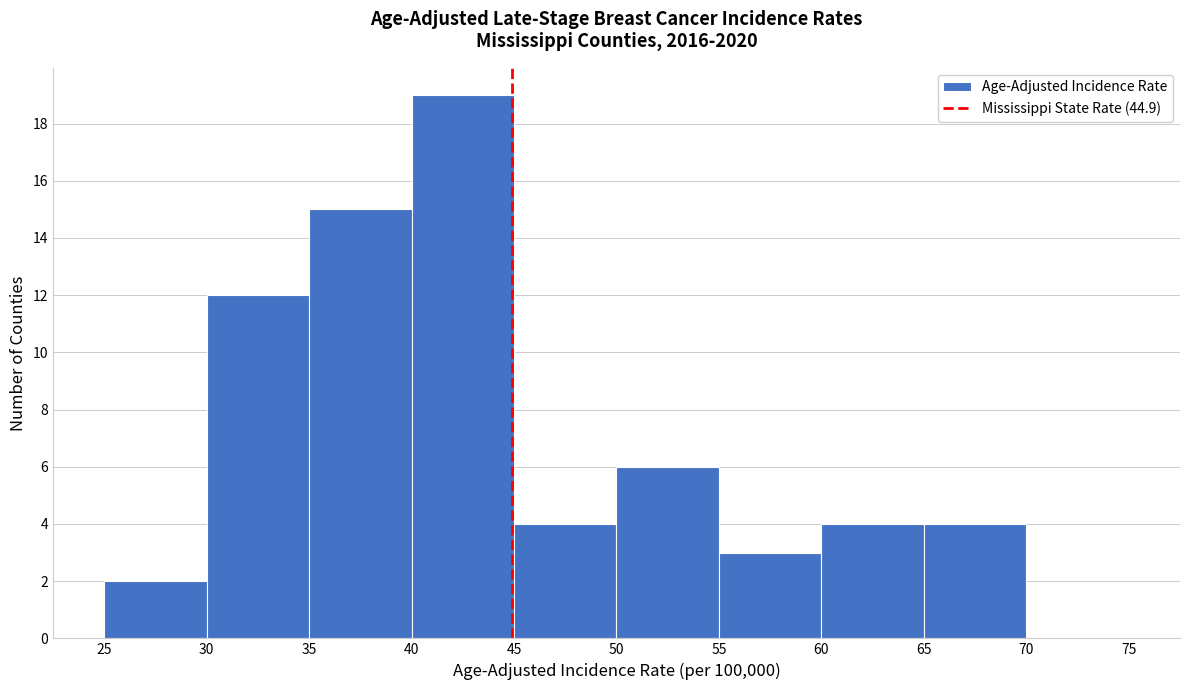

Reading left to right, list every bar in this chart as the range it spans on the x-axis followed by its height. The values are not printed on the chart, so give them approximately, as read against the axis.

25 to 30: 2
30 to 35: 12
35 to 40: 15
40 to 45: 19
45 to 50: 4
50 to 55: 6
55 to 60: 3
60 to 65: 4
65 to 70: 4
70 to 75: 0